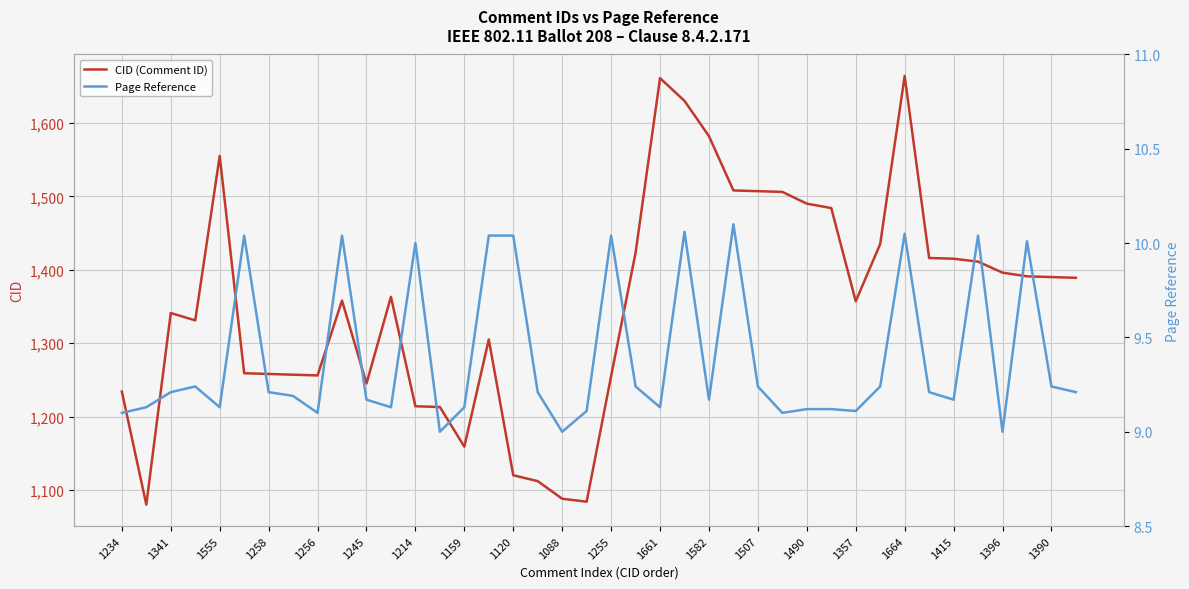

The CID (Comment ID) series shows 1256 at 1256. True or false?

True